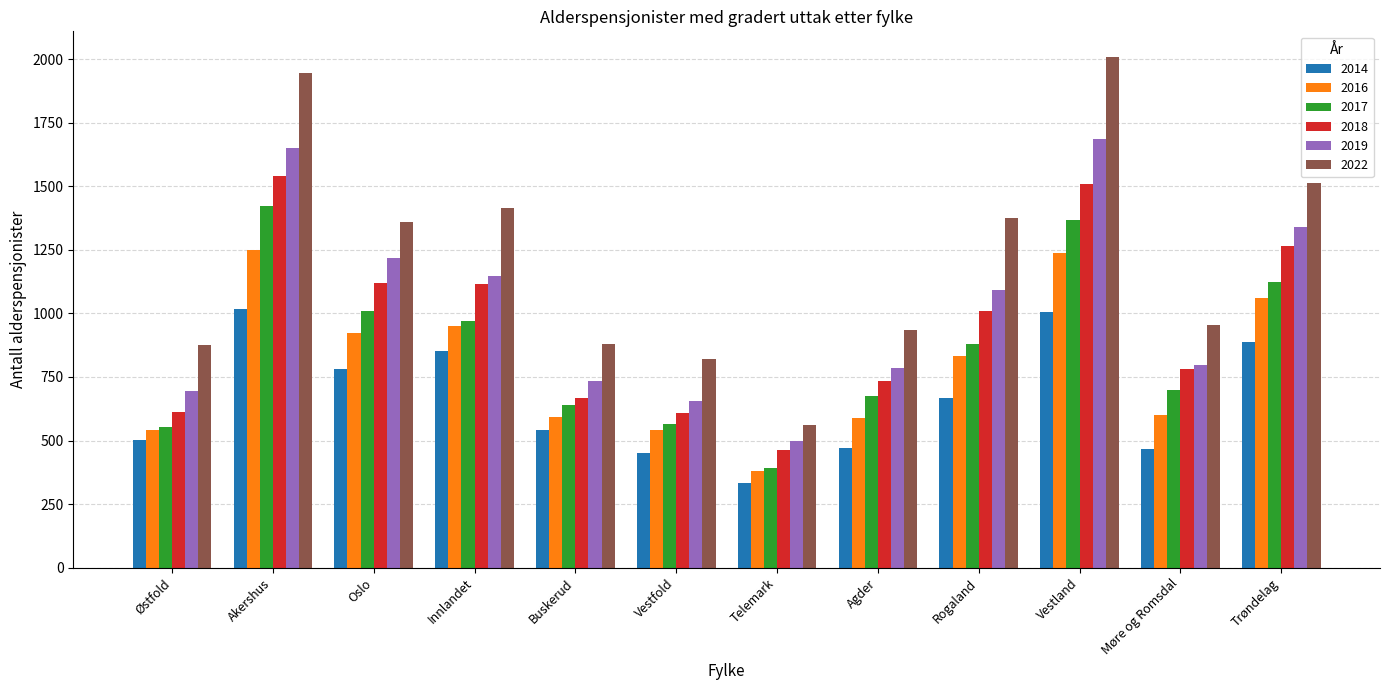

What is the smallest value displayed?

331